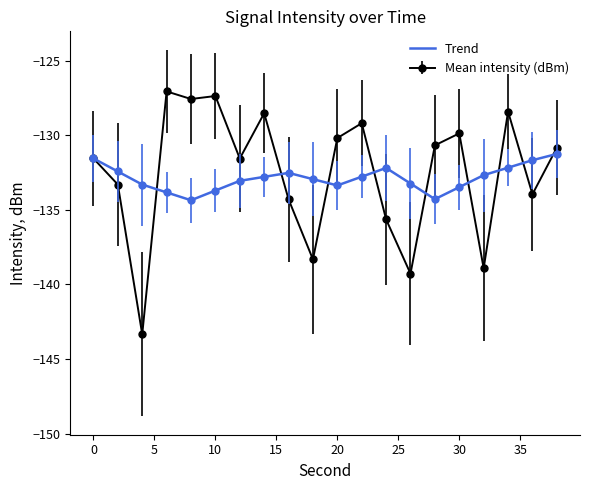

What is the minimum value for Mean intensity (dBm)?

-143.3